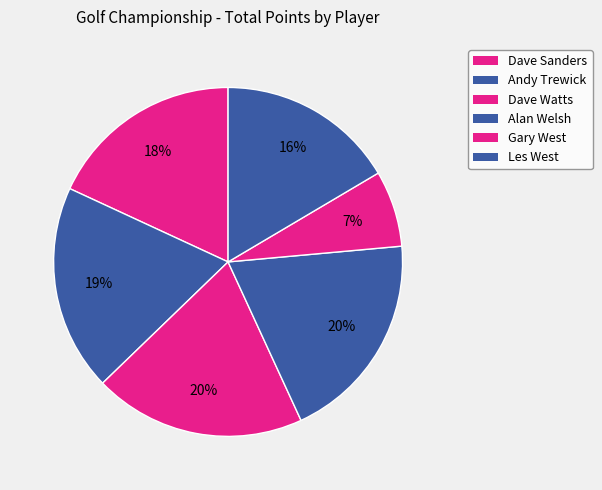

What percentage is the Gary West slice, to the nearest percent?

7%